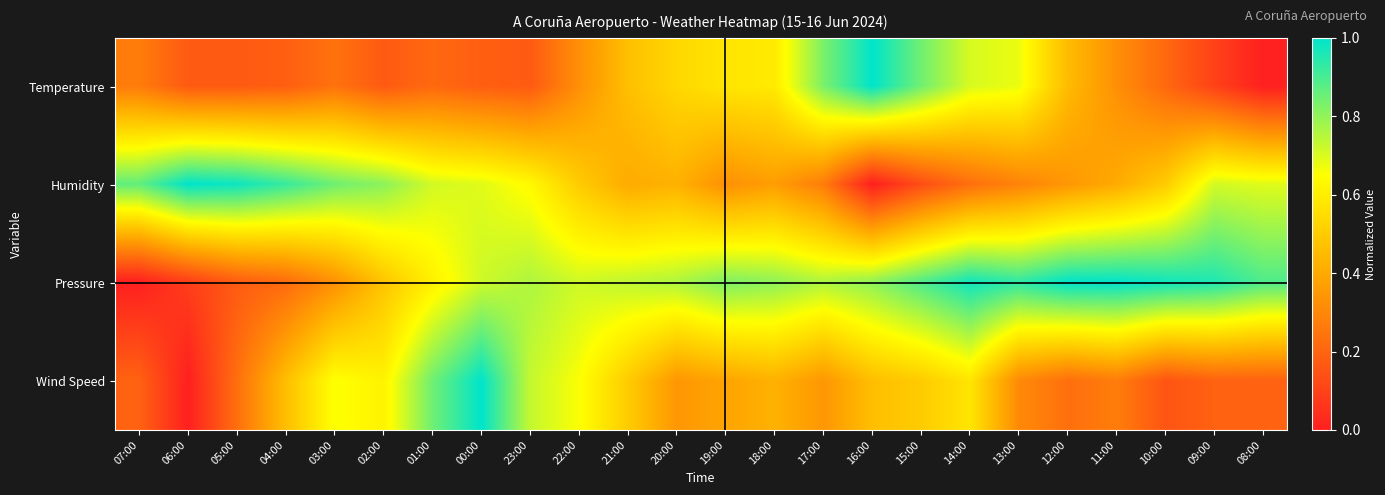

Rank the series at 09:00 from lowest to highest value.

Temperature, Wind Speed, Humidity, Pressure